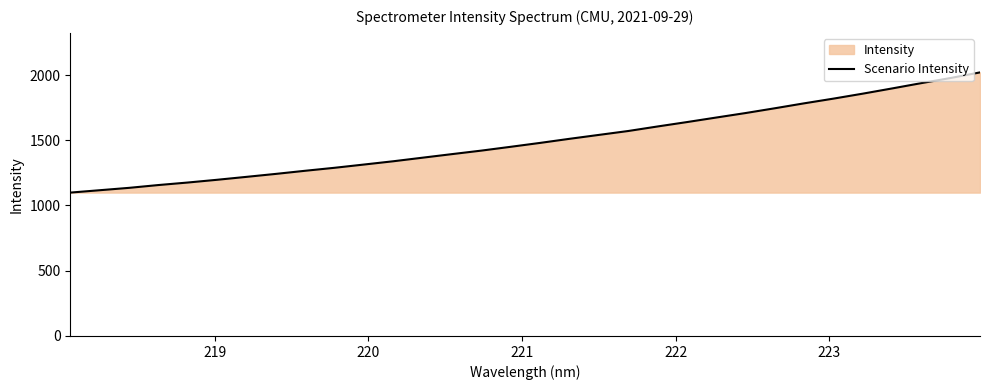

What is the value of the 4th point from the left?

1156.7